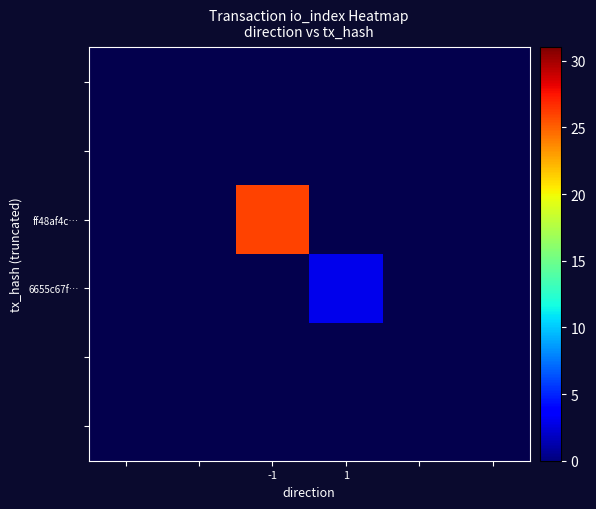

At how many categories does at least one series exceed 5?

1